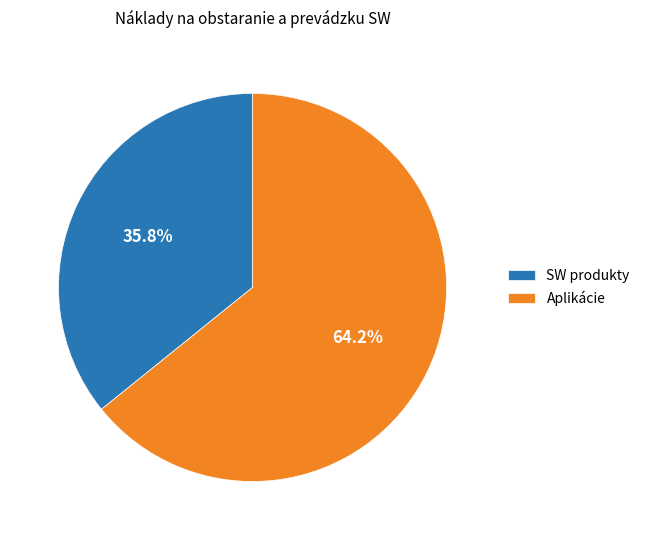

To the nearest percent, what is the average slice percentage?

50%